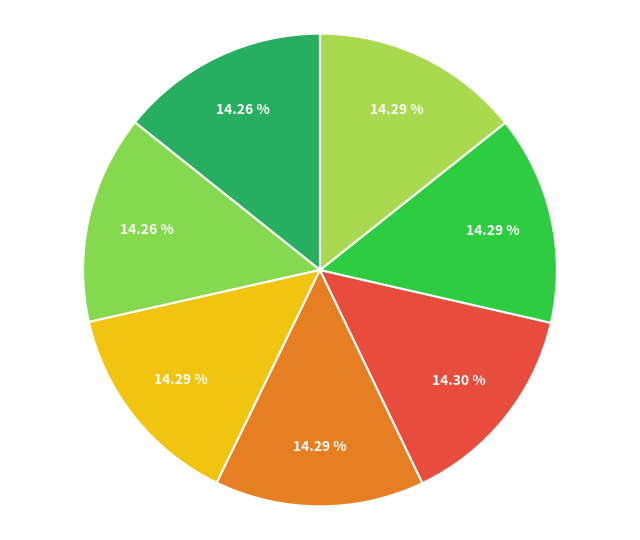

Count the number of slices in the pie.

7